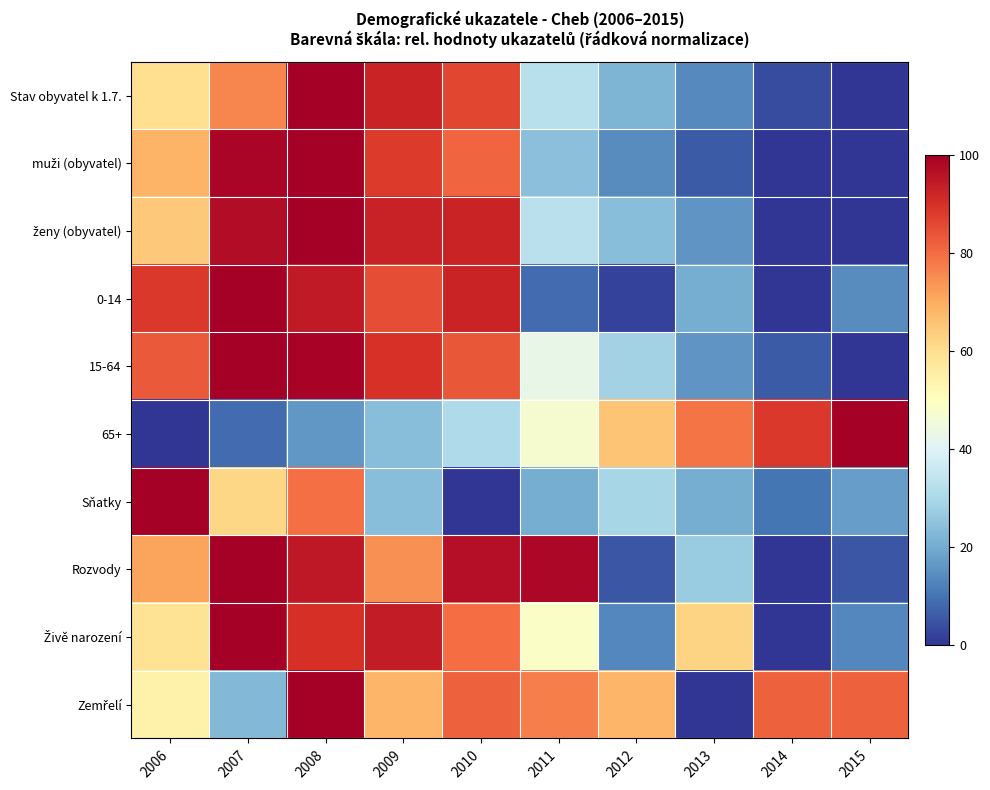

Rank the series by their maximum value, from highest to lowest.

Stav obyvatel k 1.7., muži (obyvatel), ženy (obyvatel), 0-14, 15-64, 65+, Sňatky, Rozvody, Živě narození, Zemřelí